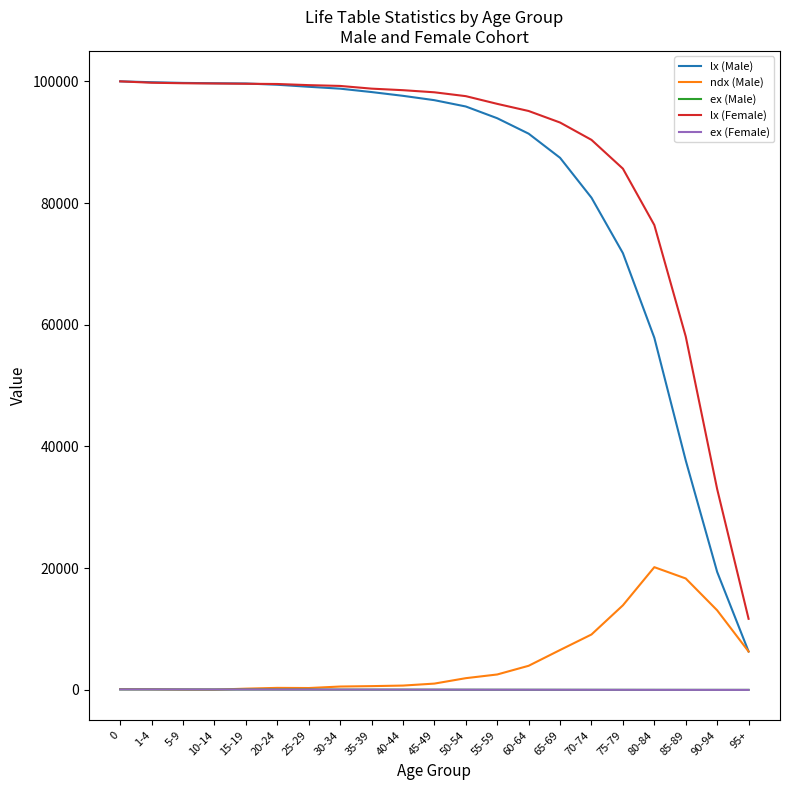

What is the minimum value for lx (Female)?

11686.0